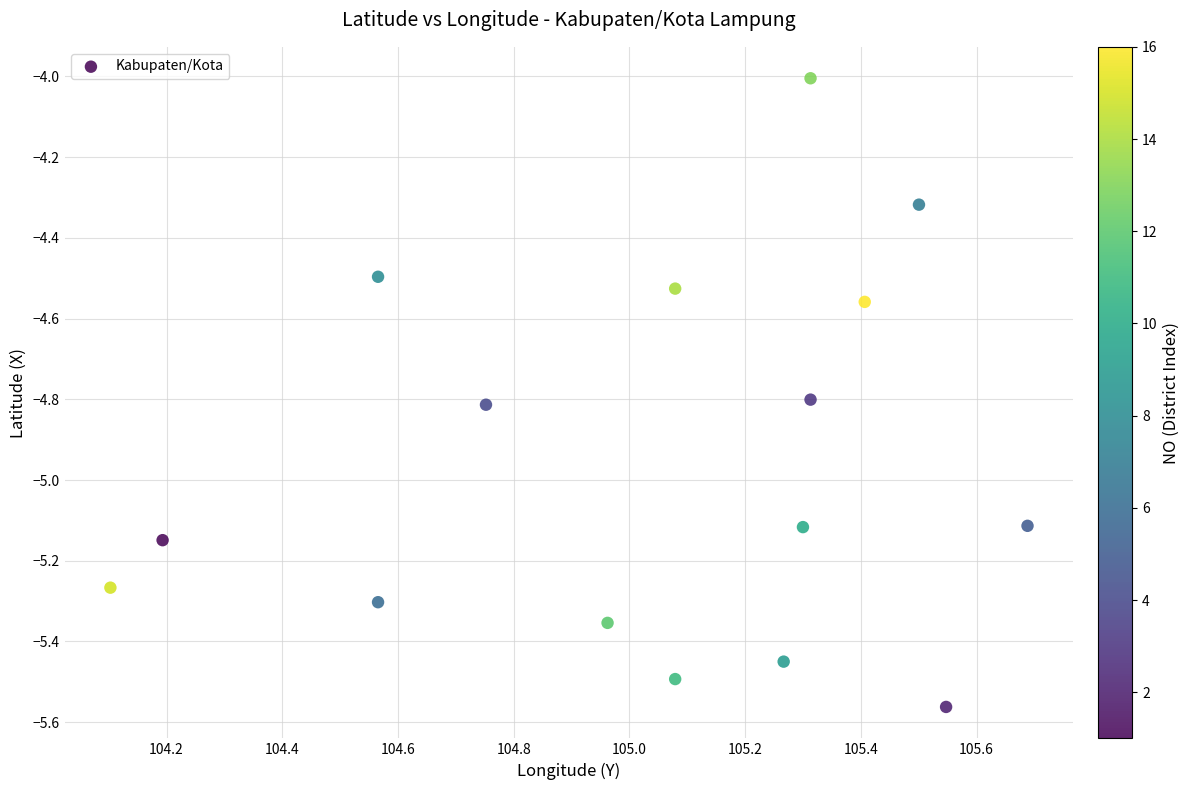

What is the range of Y values (max minus min)?

1.6